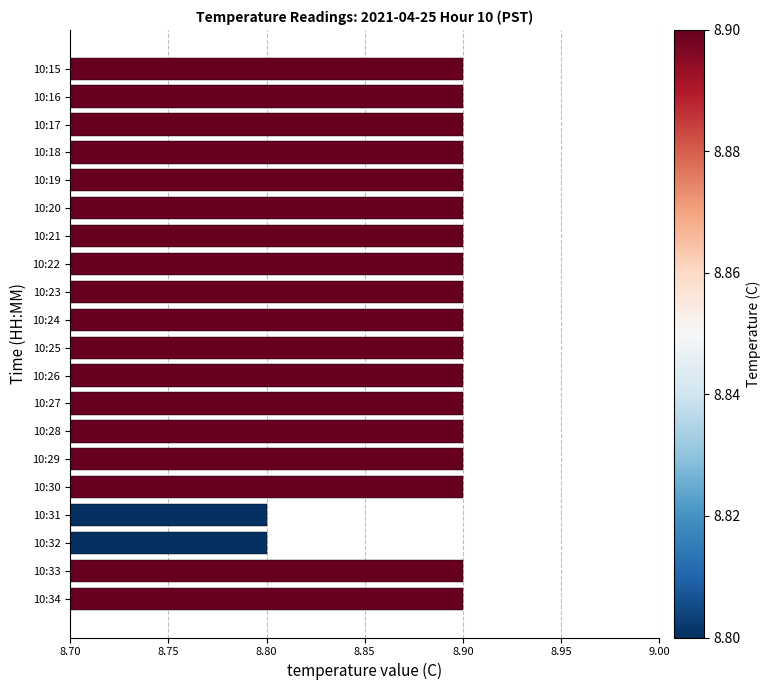

What is the value of the 3rd bar from the top?

8.9